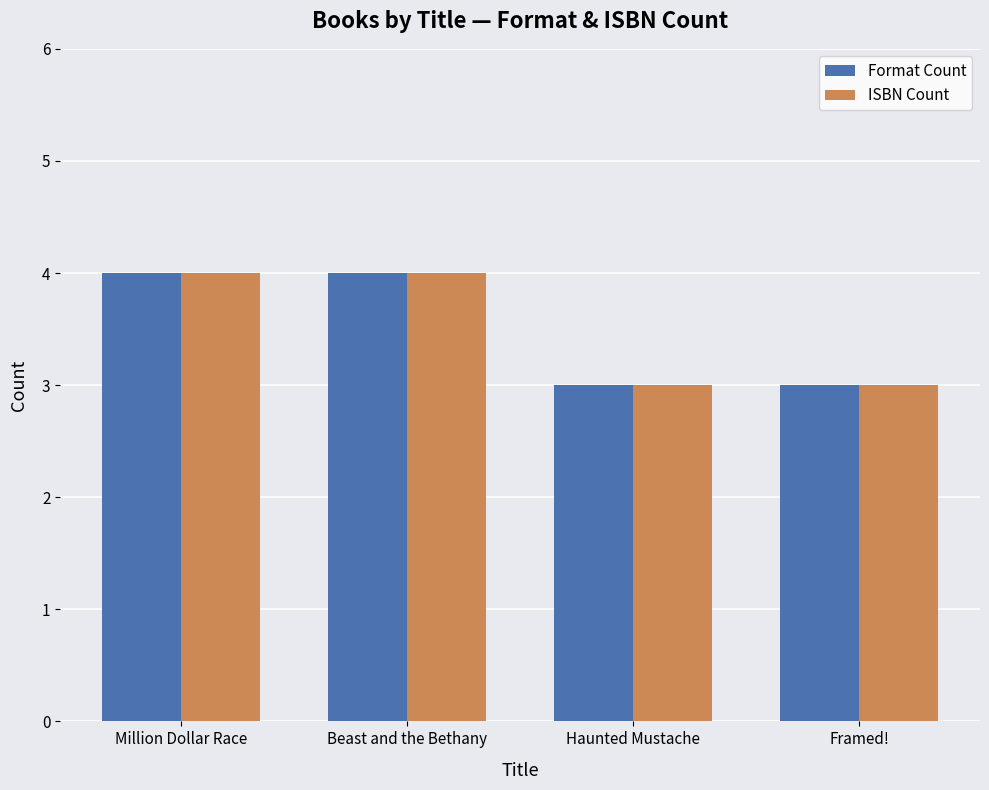

What is the average value of the ISBN Count series?

4